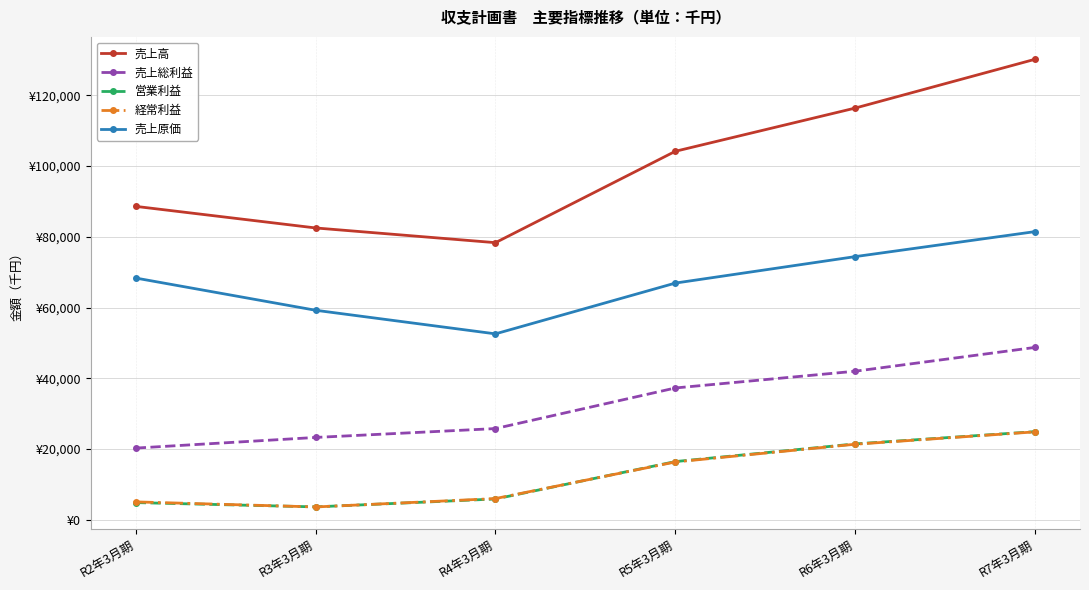

True or false: 売上高 and 売上総利益 intersect in this chart.

False